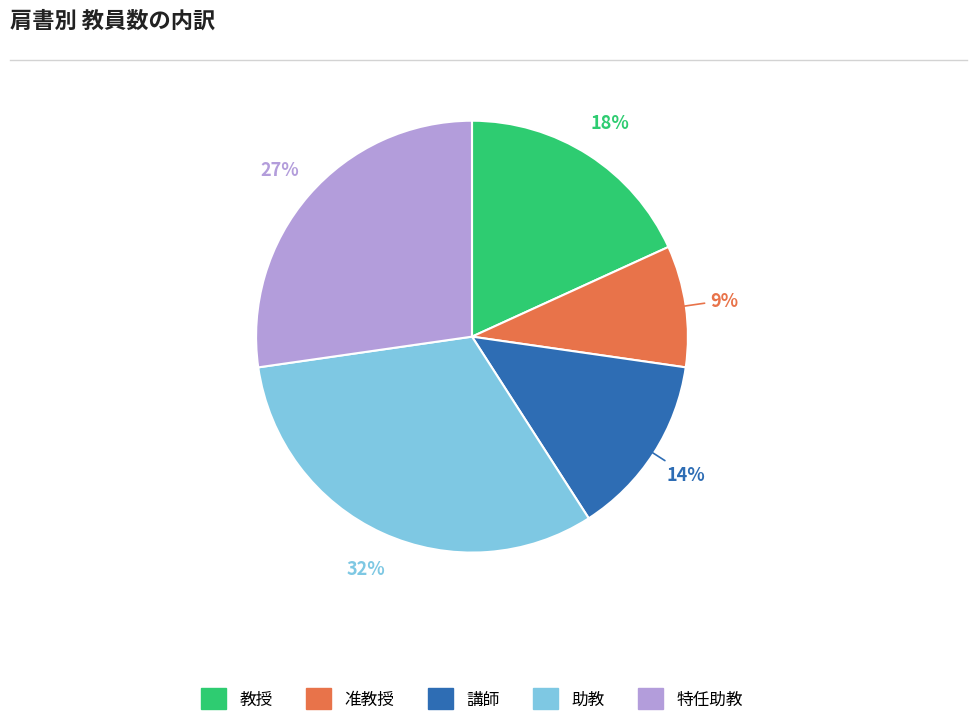

How many segments does this pie chart have?

5